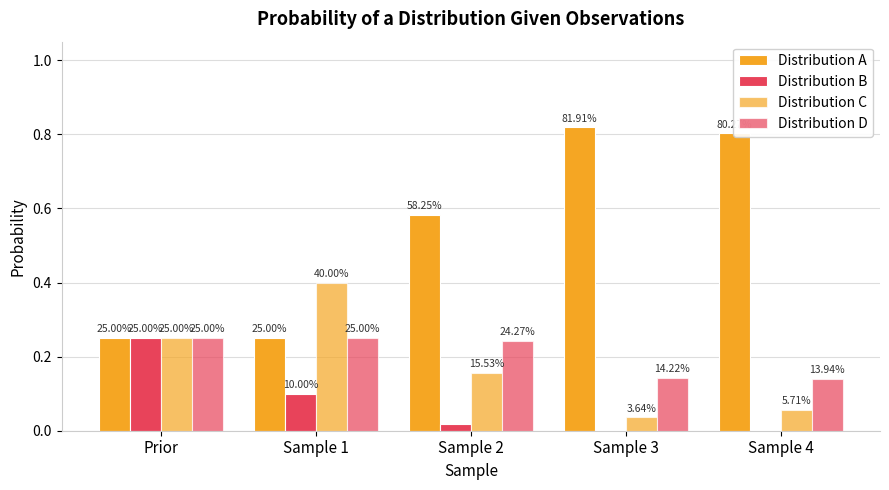

Is the value of Distribution C at Sample 4 greater than the value of Distribution A at Sample 3?

No